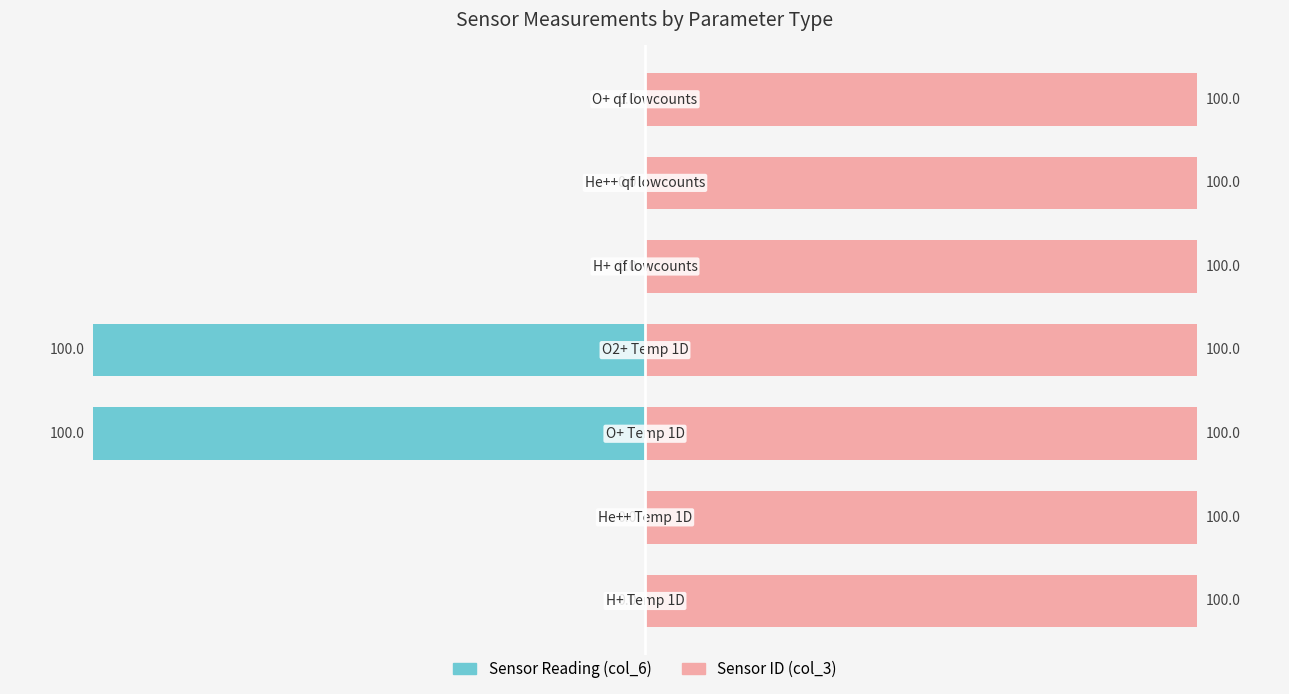

List the series in order of their peak value, highest first.

Sensor ID (col_3), Sensor Reading (col_6)